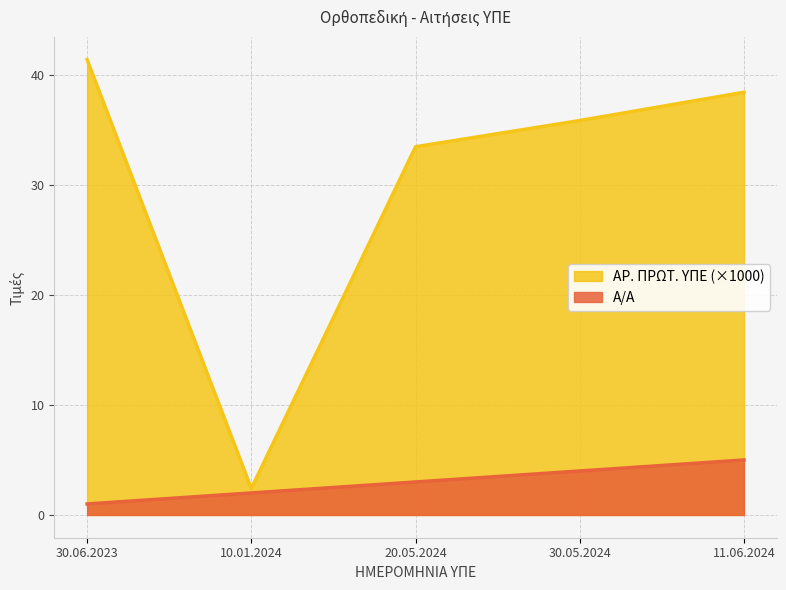

True or false: ΑΡ. ΠΡΩΤ. ΥΠΕ and Α/Α intersect in this chart.

False